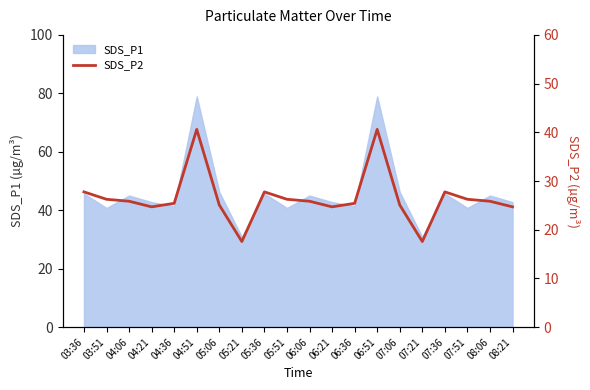

What is the value of the 9th point from the left?

27.8